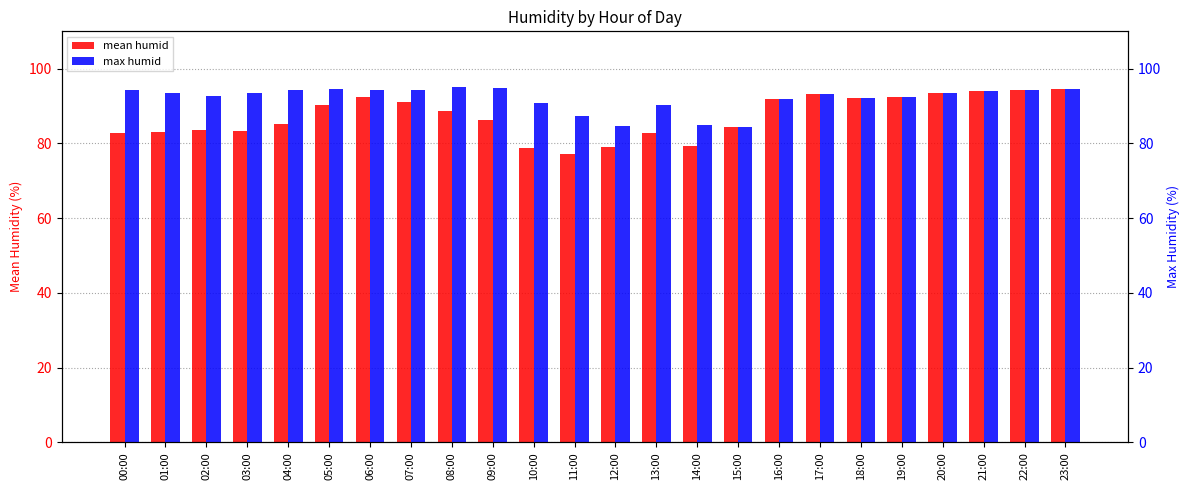

What is the label of the 9th bar from the left?

08:00